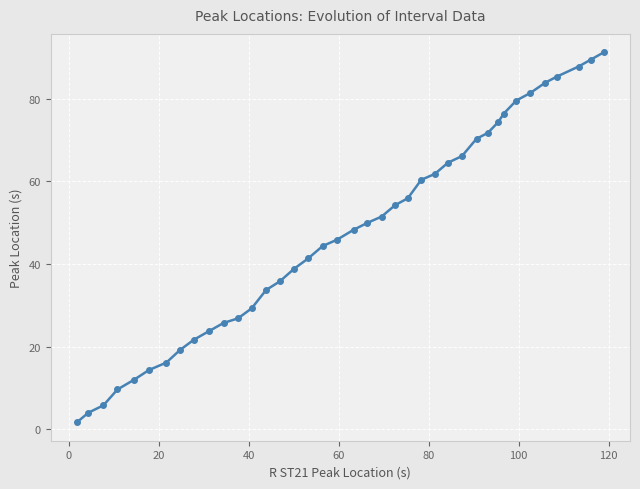

What is the greatest value displayed?

91.2